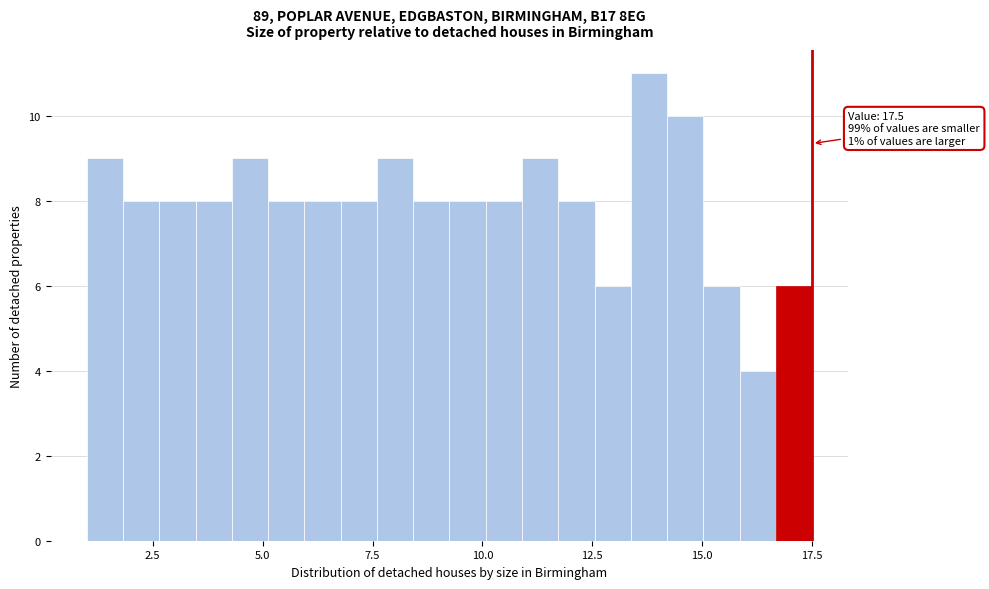

Read against the x-axis, roughly where is the centre of the tallest bar?

14.0